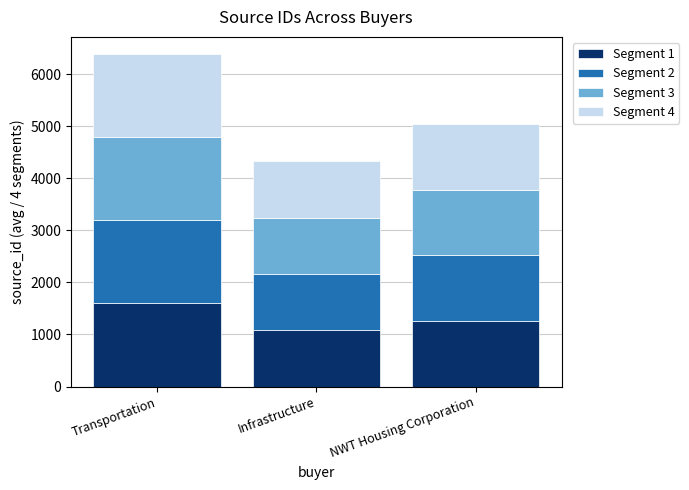

Is it true that Segment 1 equals 630.5 at Infrastructure?

False